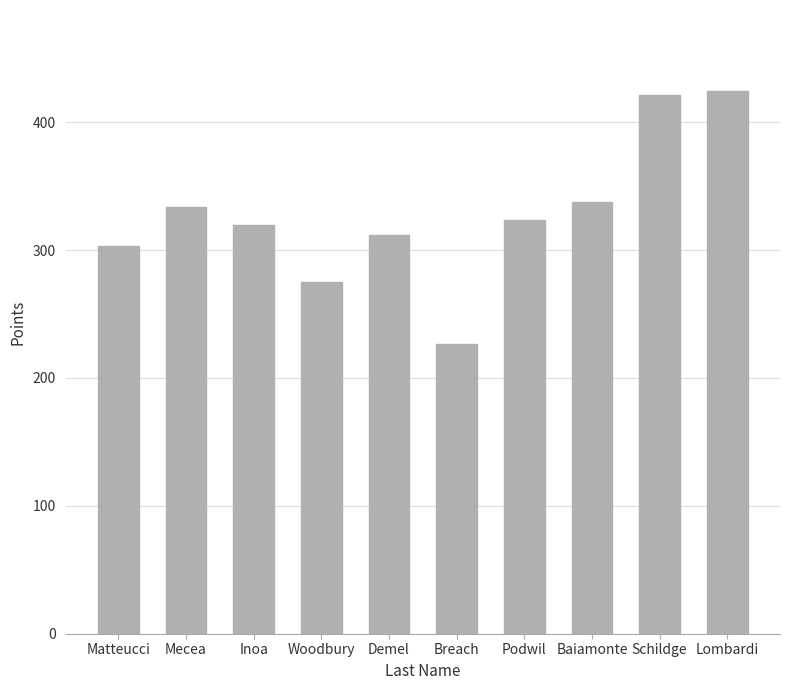

What is the change in value from Mecea to Woodbury?

-58.8